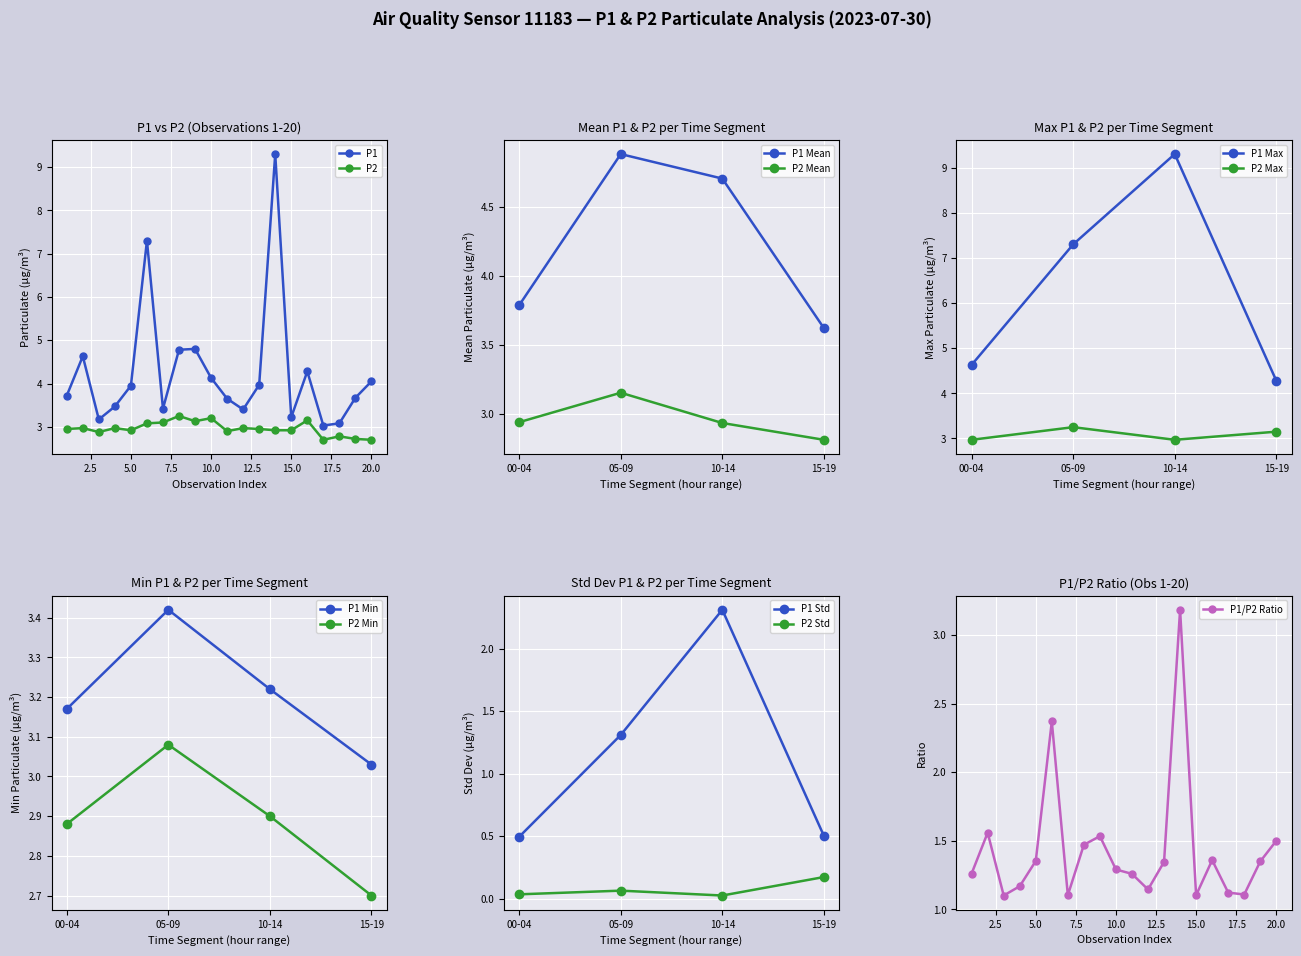

Is it true that P2 equals 2.7 at 20.0?

True